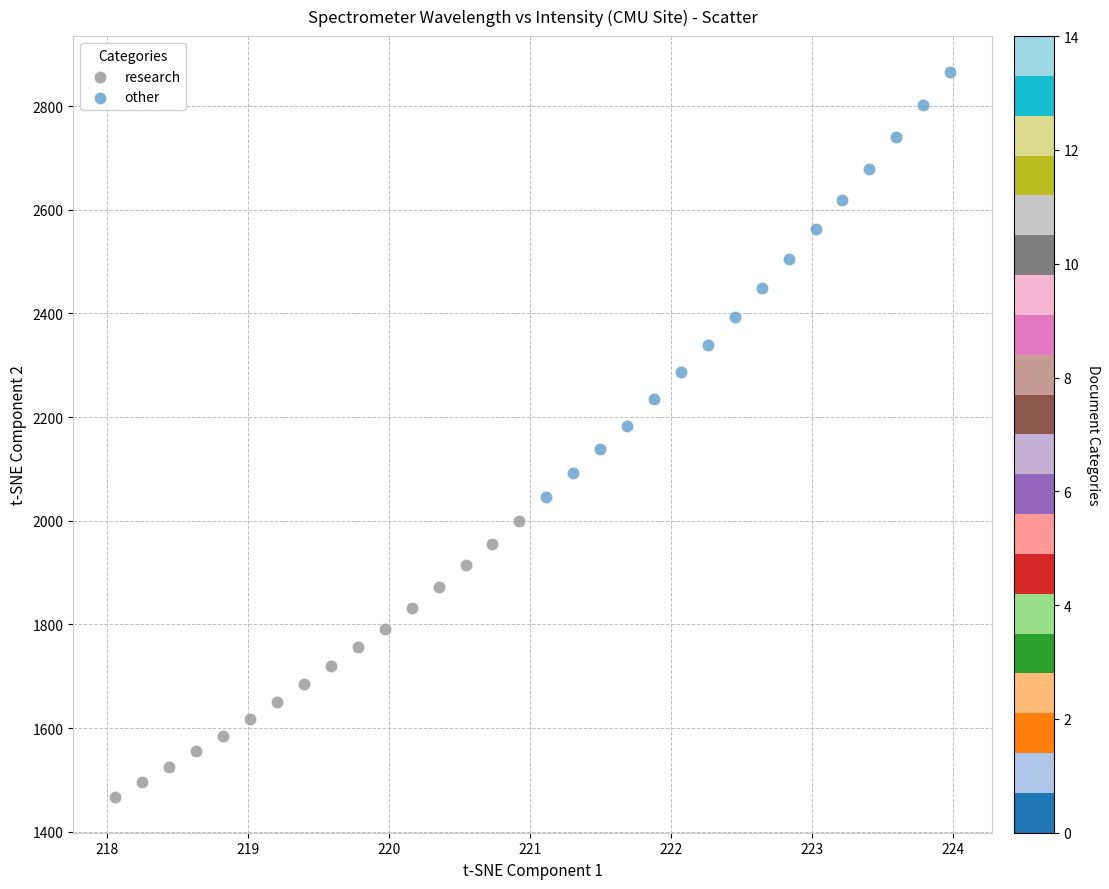

What are all the series names shown in the legend?

research, other